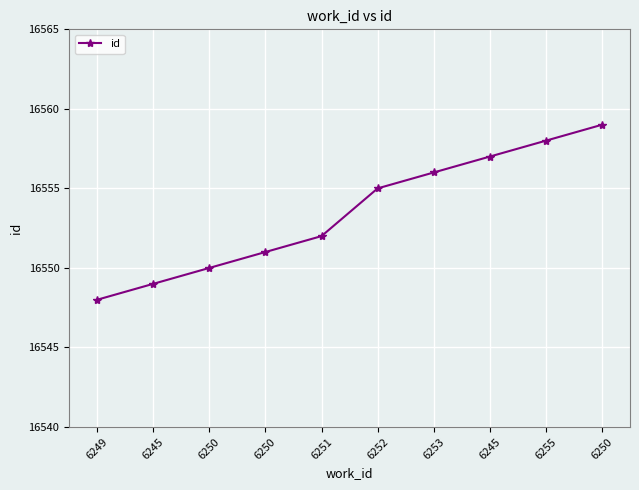

Between 6253 and 6250, which is larger?

6253